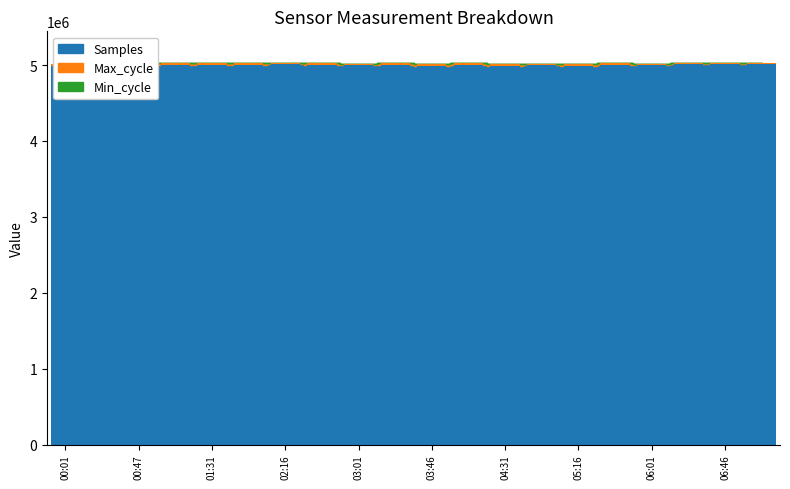

How many data points in Max_cycle are above 19924?

9